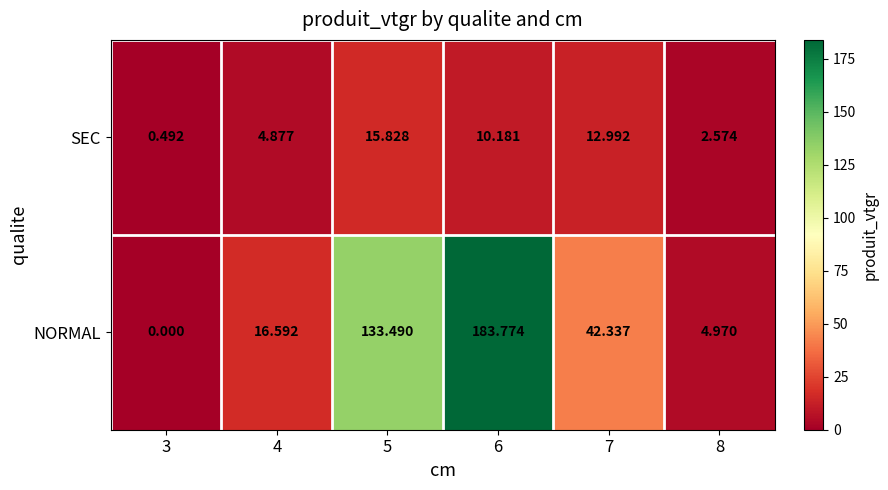

Which series has the widest spread of values?

NORMAL